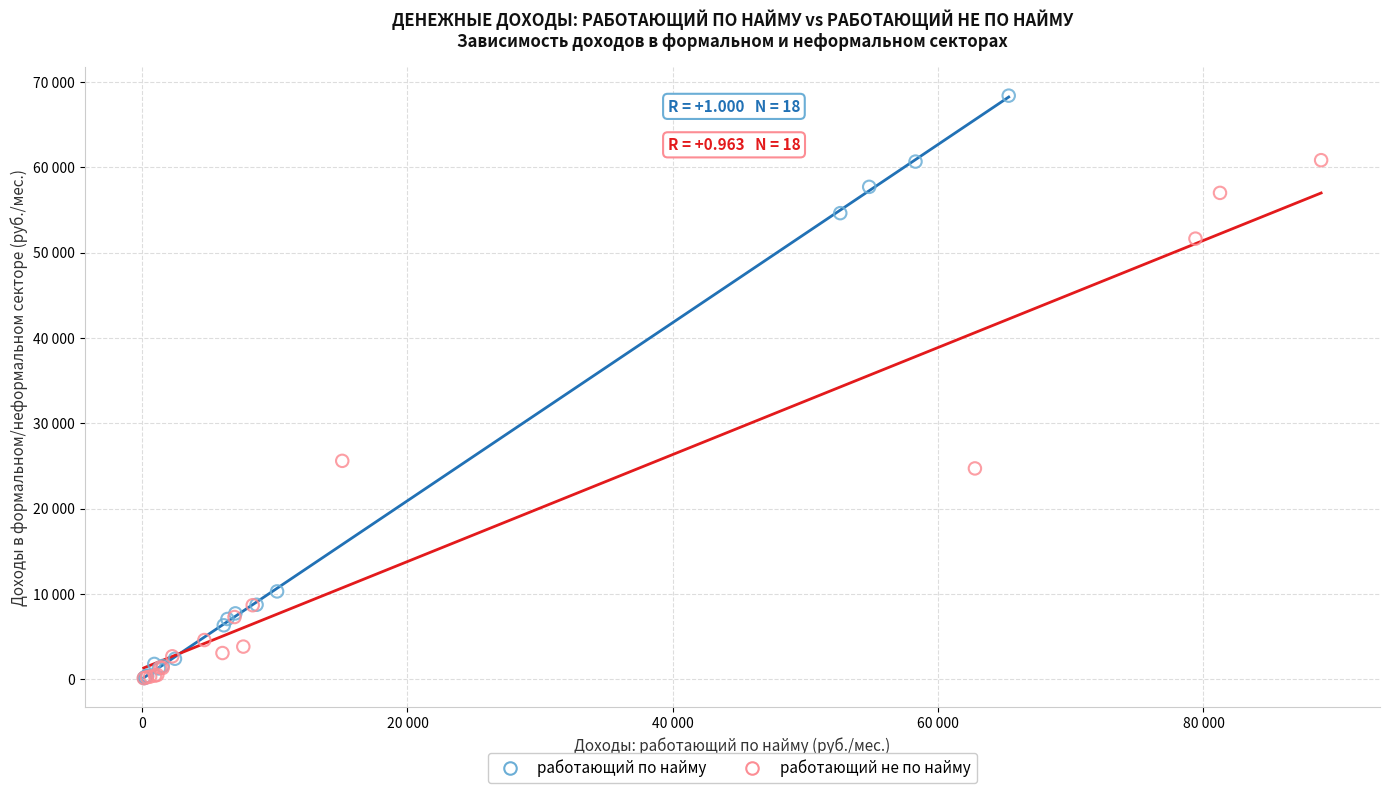

What are all the series names shown in the legend?

работающий по найму, работающий не по найму